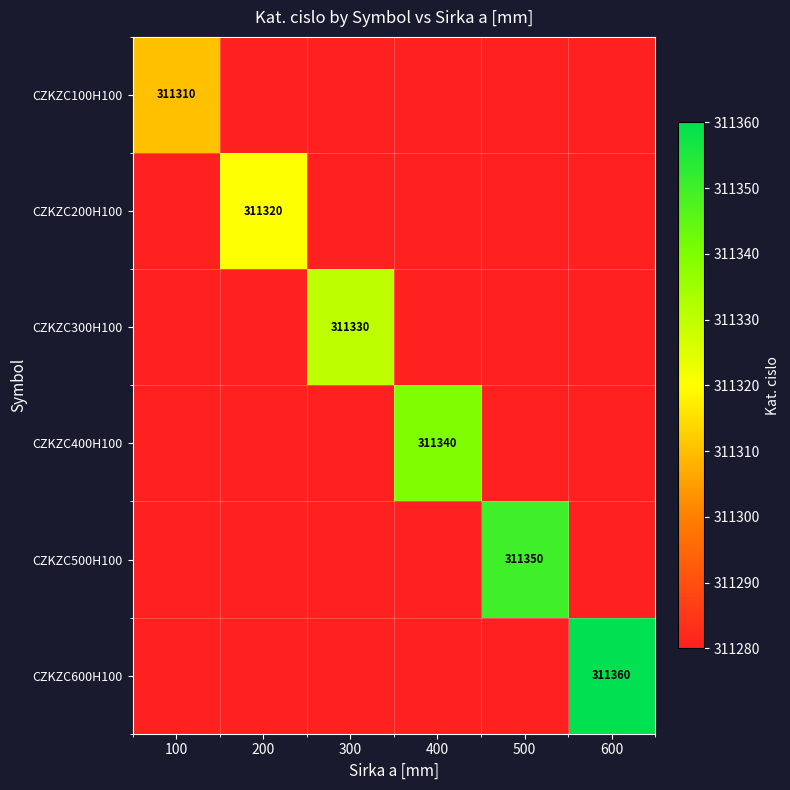

How many distinct data groups are displayed?

6